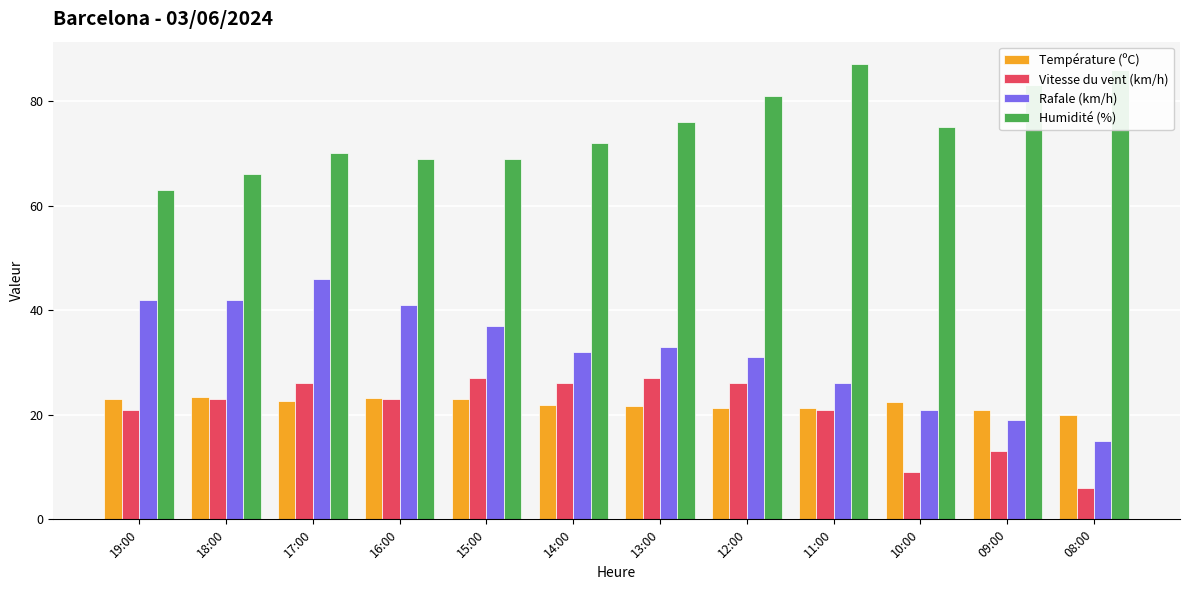

What is the label of the 7th bar from the left?

13:00